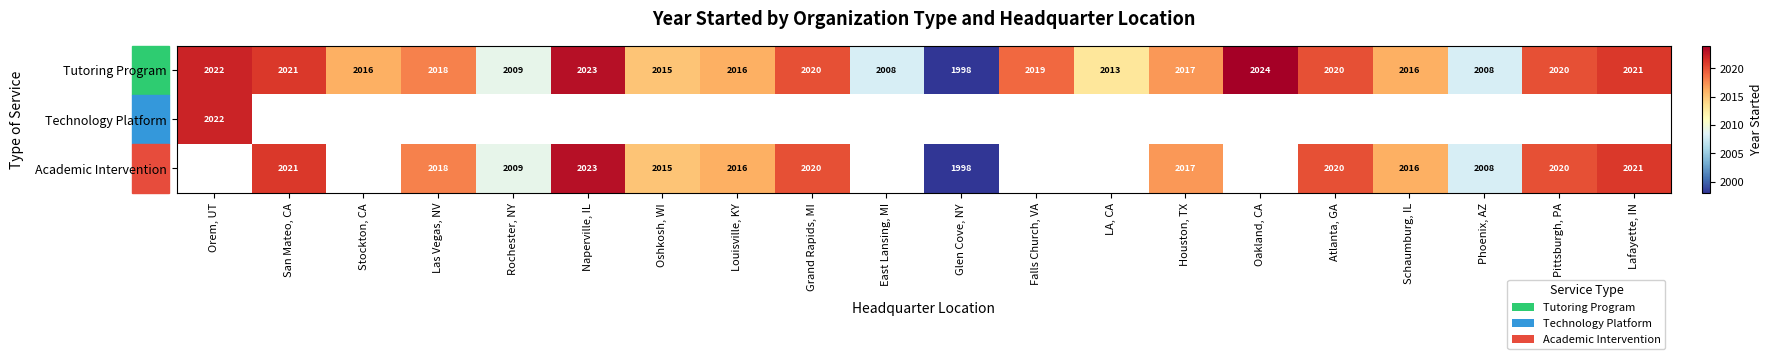

The Academic Intervention series shows 2820 at Oshkosh, WI. True or false?

False